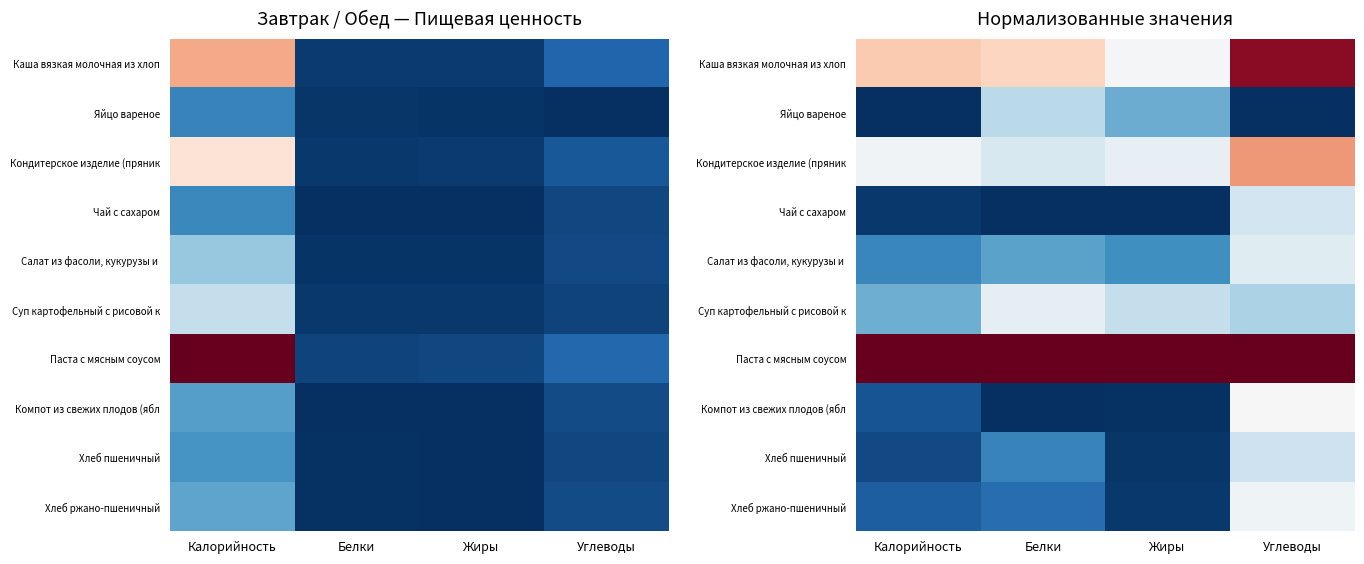

Between Калорийность and Углеводы, which series saw the biggest shift?

Компот из свежих плодов (ябл